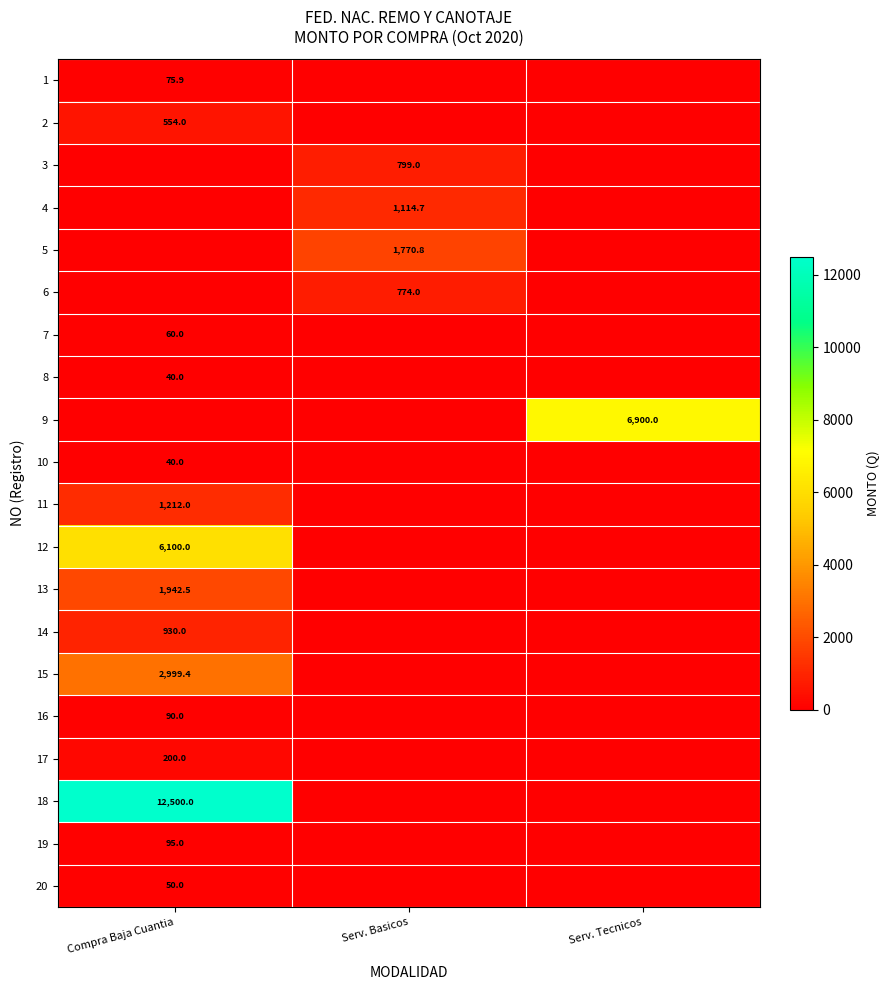

What is the total value across all series at Serv. Tecnicos?

6900.0